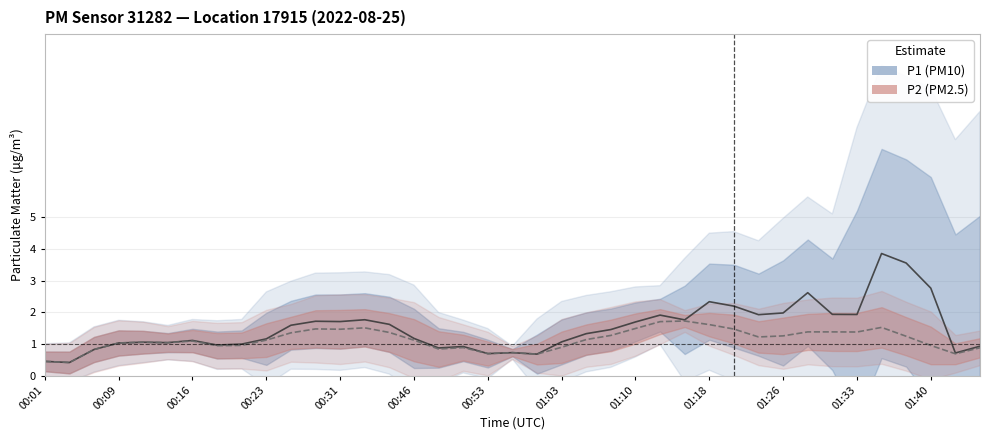

Count the number of data series in this chart.

2